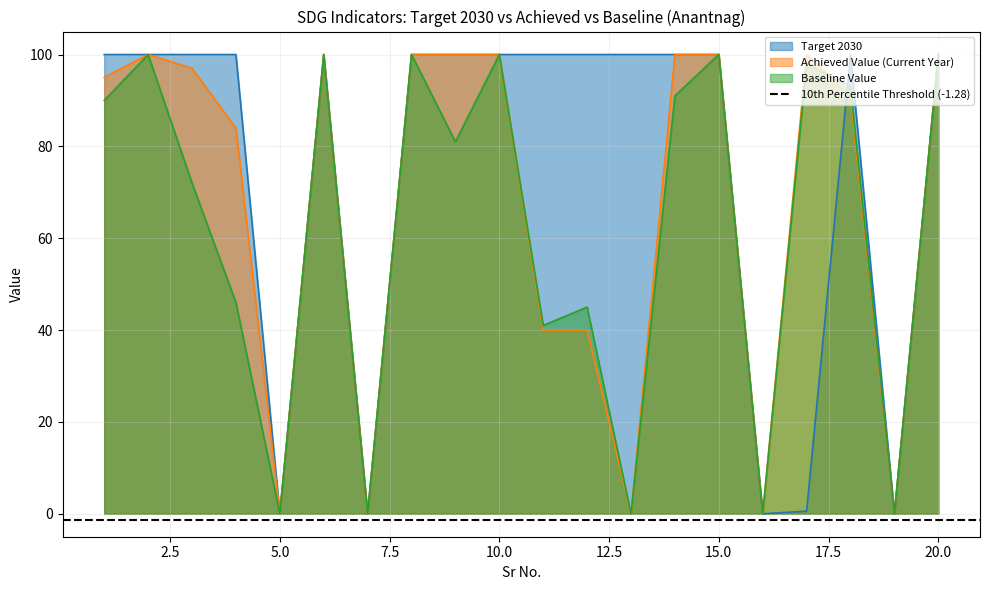

Between 19 and 16, which is larger?

19